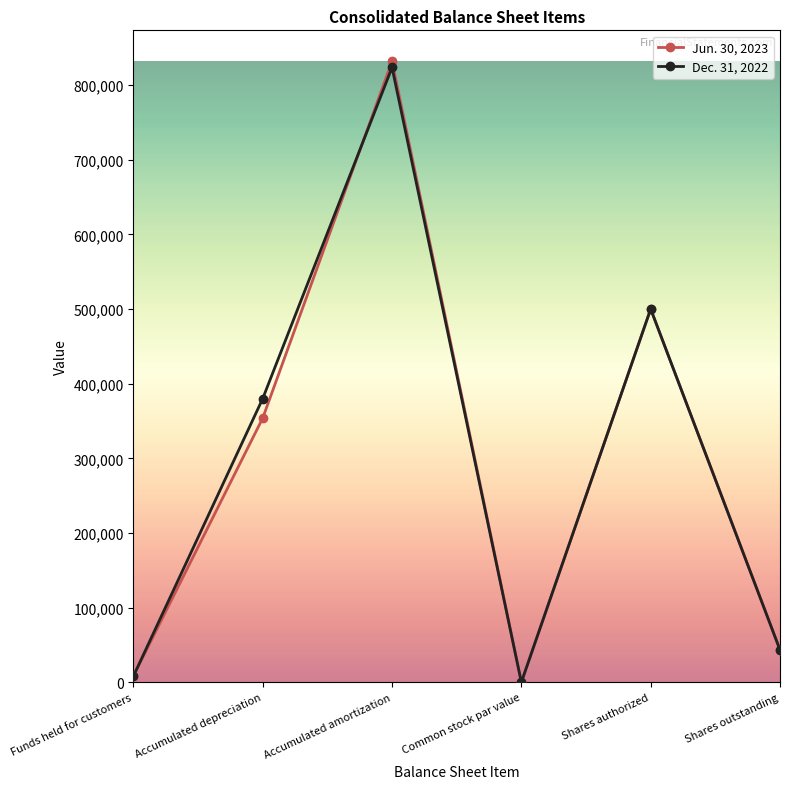

Reading left to right, transcribe all the data shown in this chart.

Jun. 30, 2023: Funds held for customers=8402	Accumulated depreciation=353847	Accumulated amortization=831755	Common stock par value=1	Shares authorized=500000	Shares outstanding=43613
Dec. 31, 2022: Funds held for customers=8126	Accumulated depreciation=379988	Accumulated amortization=823589	Common stock par value=1	Shares authorized=500000	Shares outstanding=43204